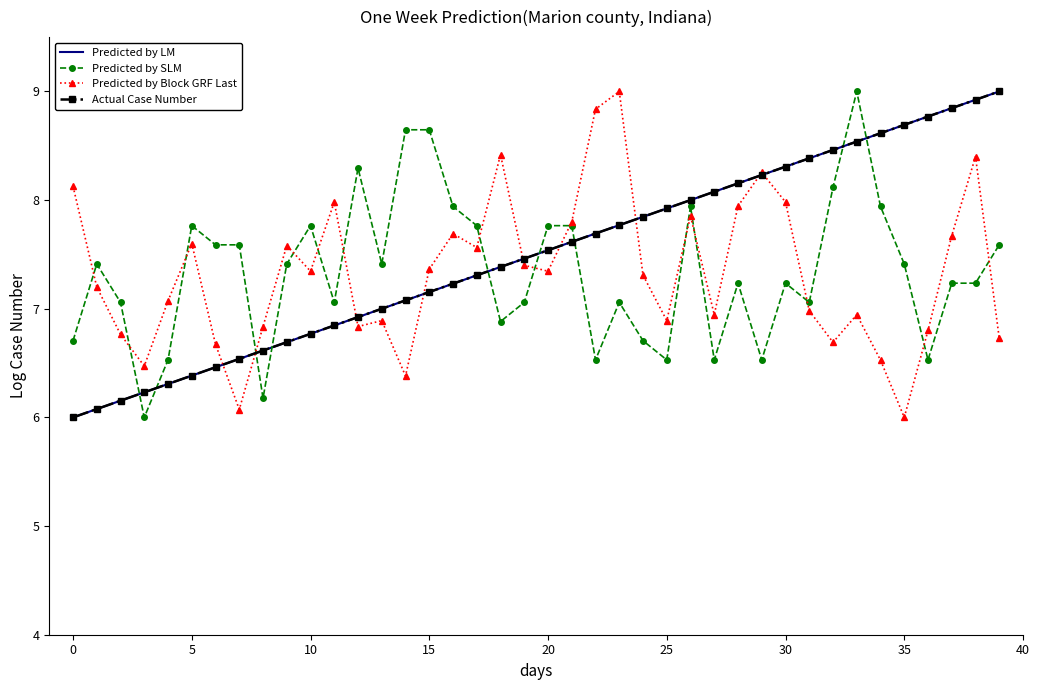

What is the greatest value displayed?

9.0